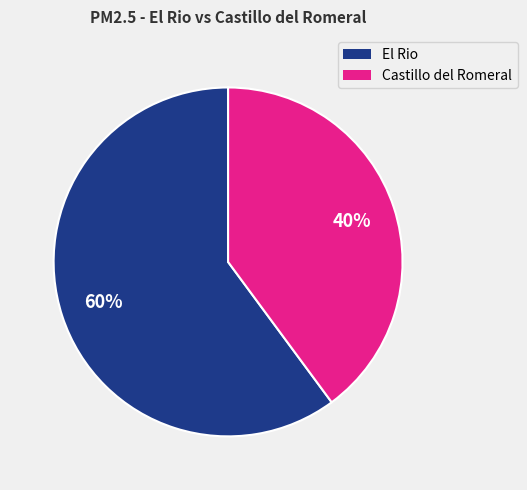

To the nearest percent, what is the average slice percentage?

50%